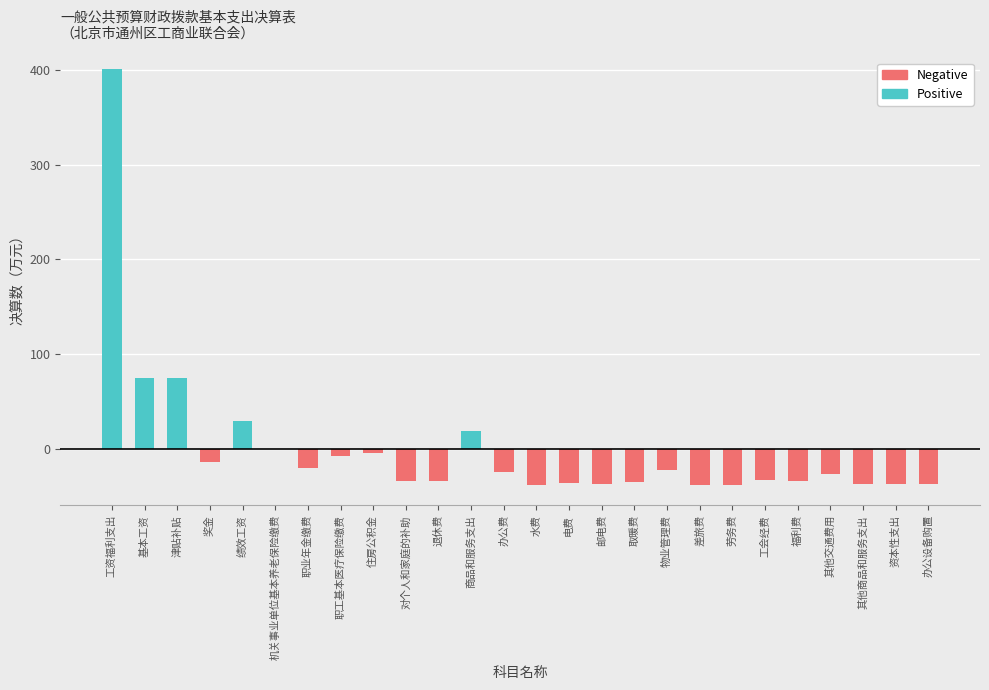

Rank the categories by value from lowest to highest.

水费, 劳务费, 差旅费, 其他商品和服务支出, 资本性支出, 办公设备购置, 邮电费, 电费, 取暖费, 对个人和家庭的补助, 退休费, 福利费, 工会经费, 其他交通费用, 办公费, 物业管理费, 职业年金缴费, 奖金, 职工基本医疗保险缴费, 住房公积金, 机关事业单位基本养老保险缴费, 商品和服务支出, 绩效工资, 津贴补贴, 基本工资, 工资福利支出